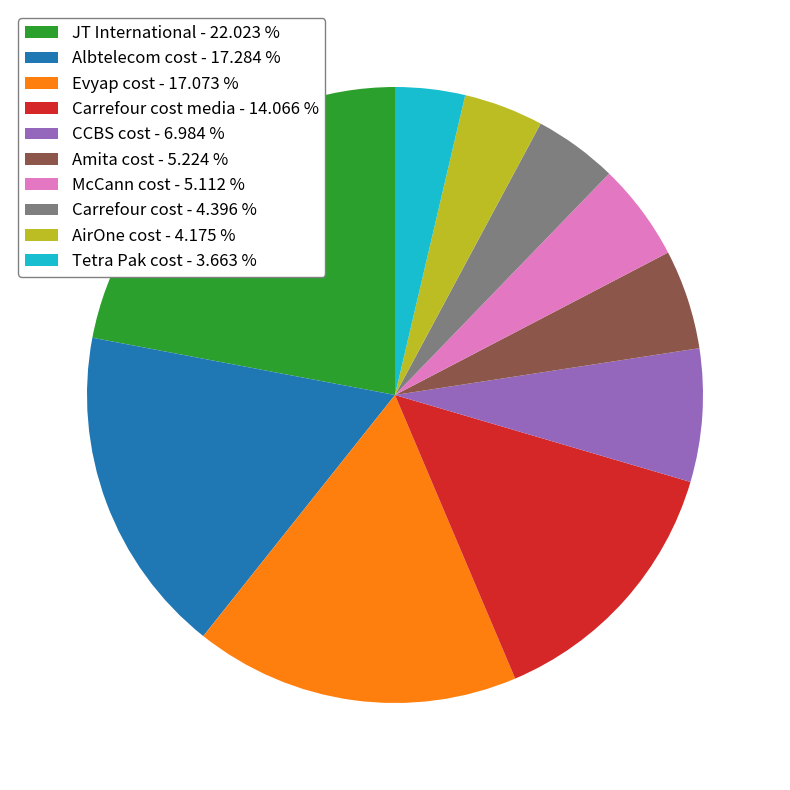

What is the smallest slice in the pie chart?

Tetra Pak cost - 3.663 %